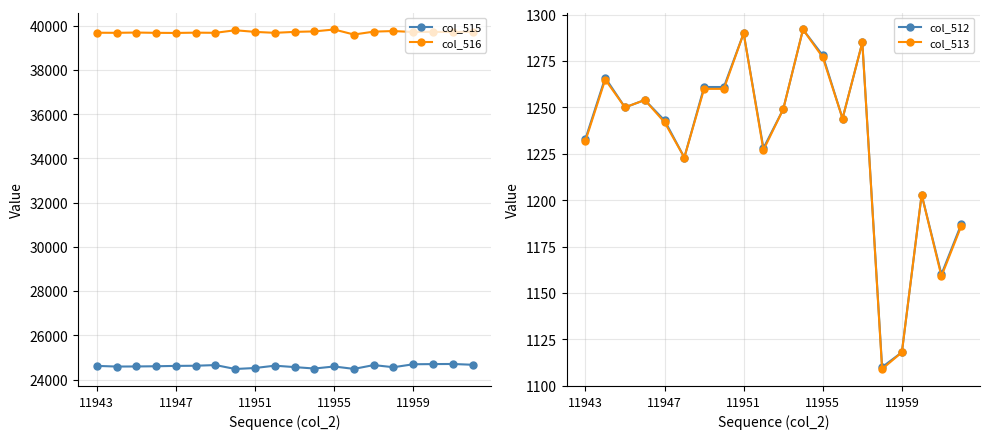

In col_515, how many points are higher than both neighbors (excluding endpoints)?

5